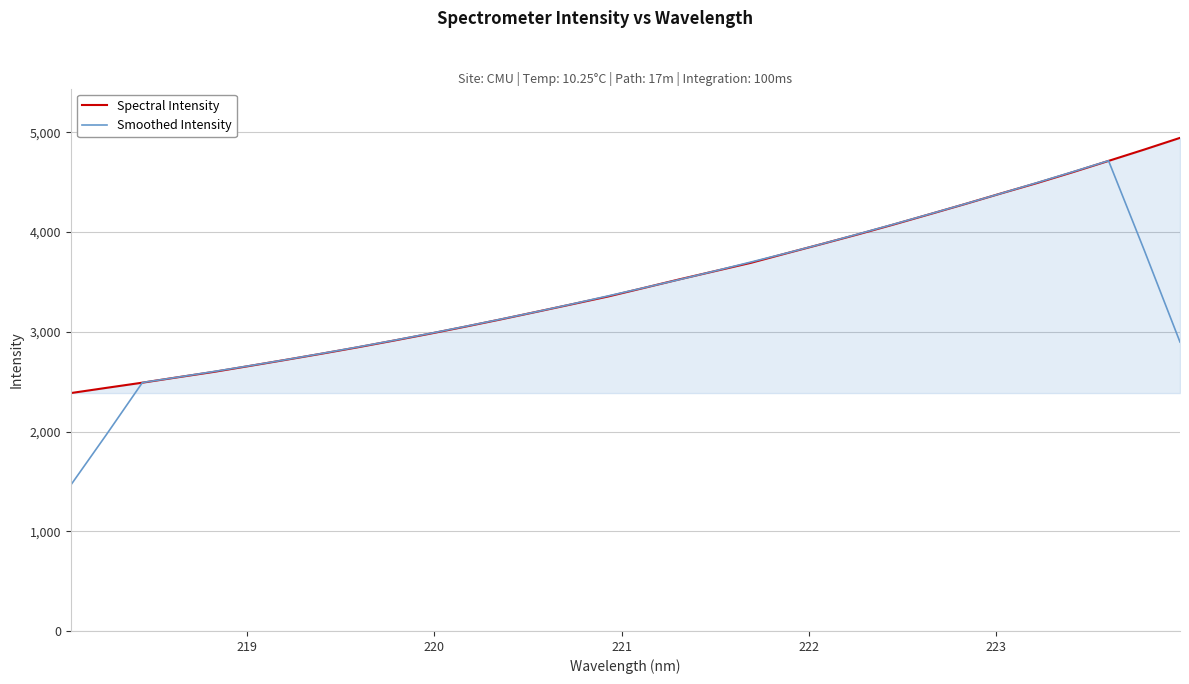

List the series in order of their peak value, lowest first.

Smoothed Intensity, Spectral Intensity